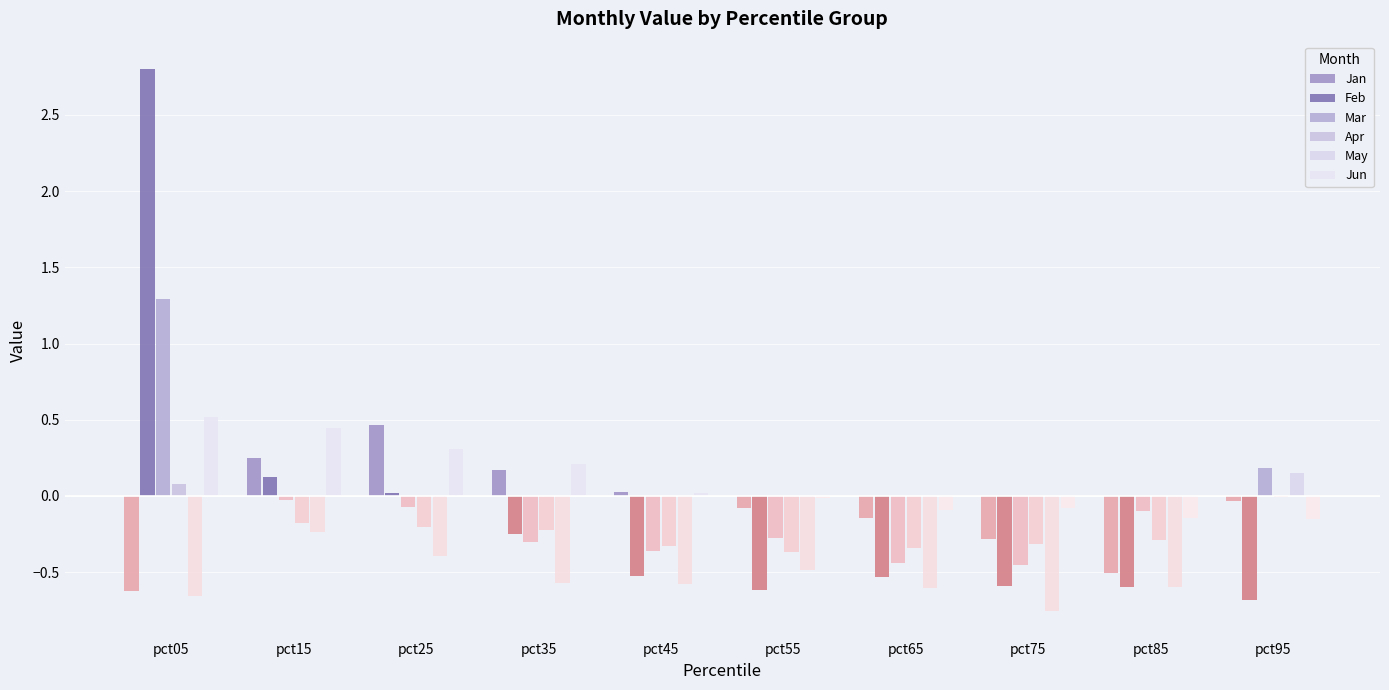

Is it true that Apr equals 0.0 at pct95?

False